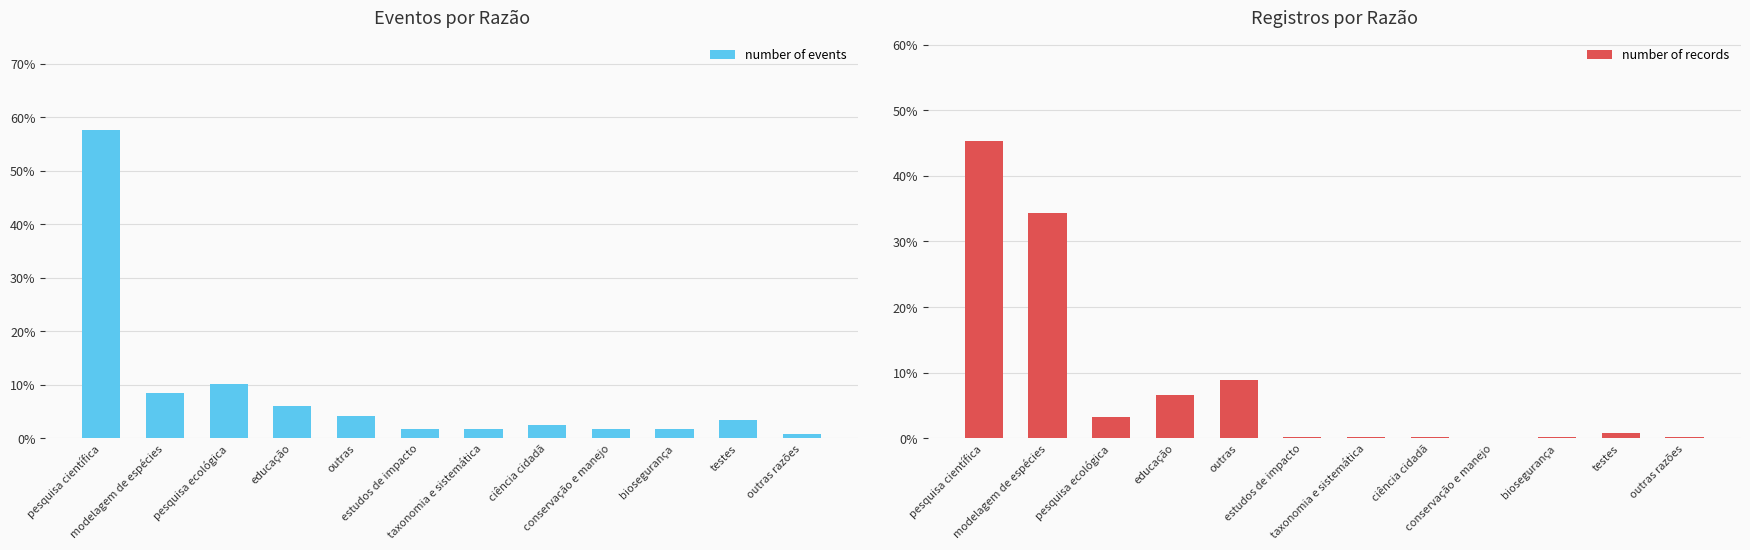

How many bars are there in total?

24